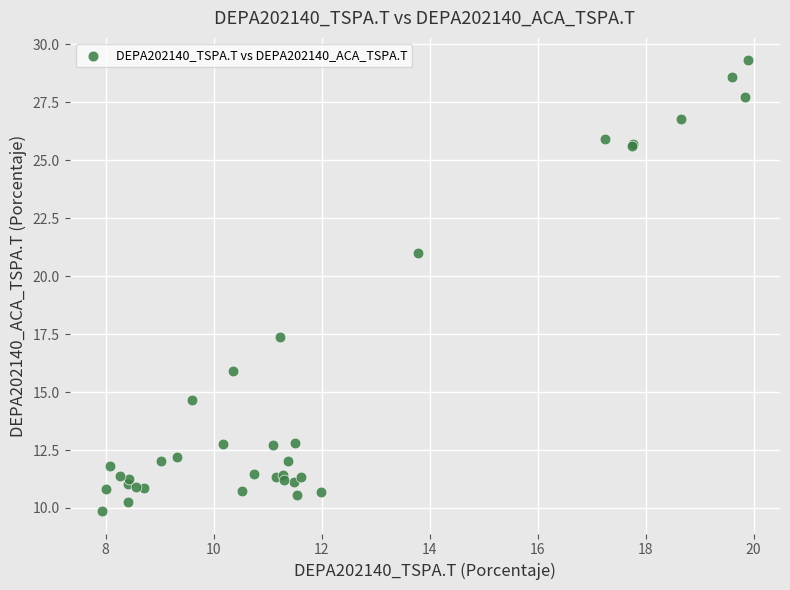

What Y value in the scatter plot is closest to 19?

17.4